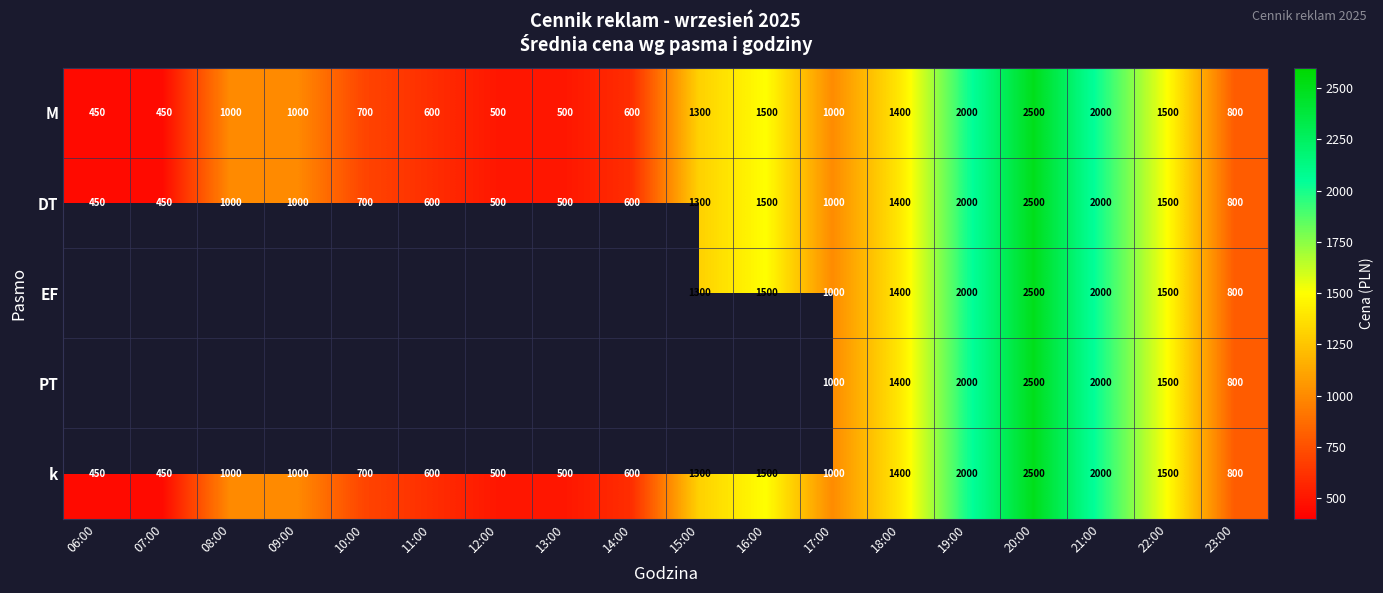

At which label does M reach its peak?

20:00